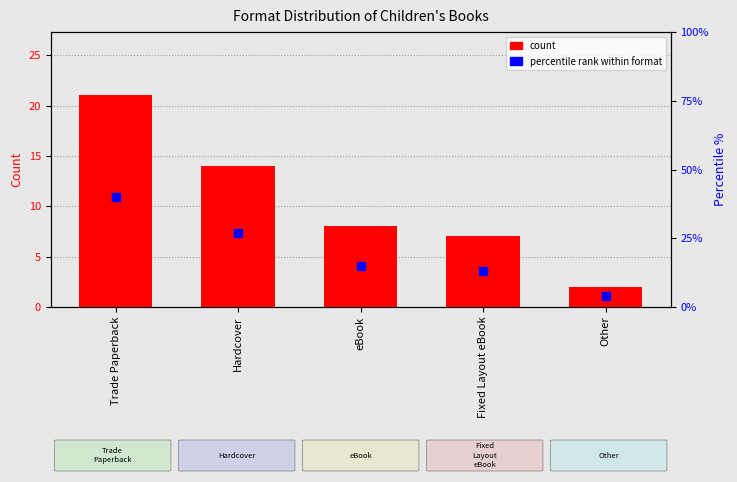

What are all the series names shown in the legend?

count, percentile rank